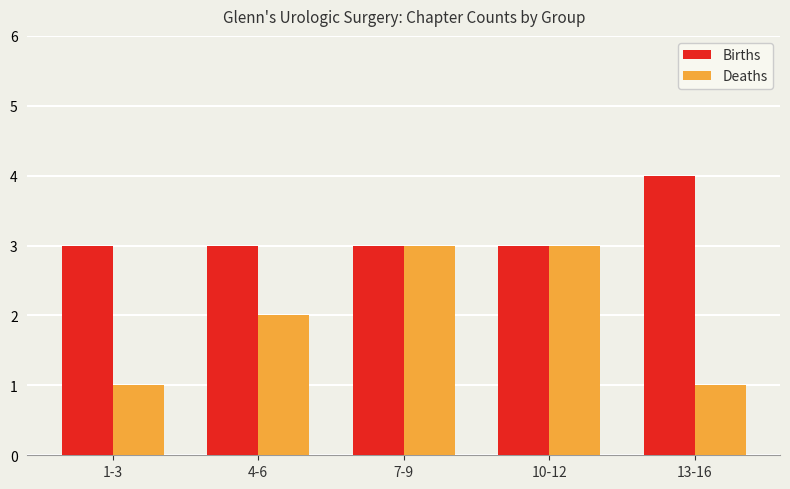

What is the smallest value displayed?

1